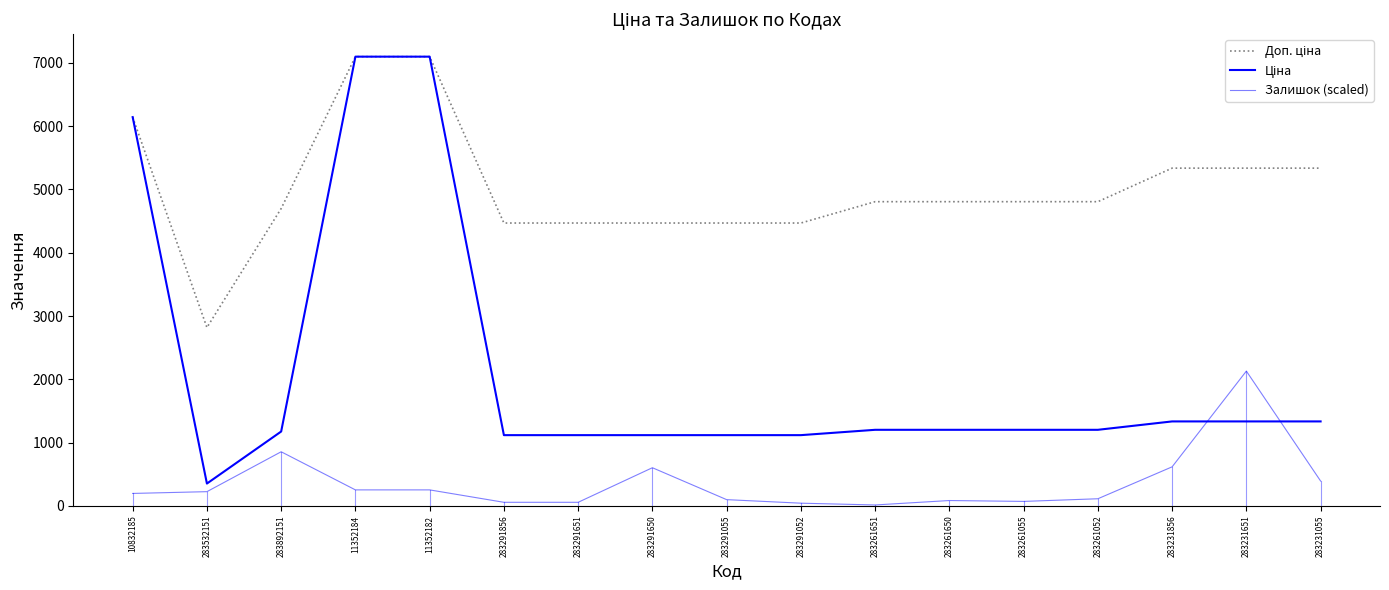

True or false: Ціна has more than 1 points higher than both neighbors.

False